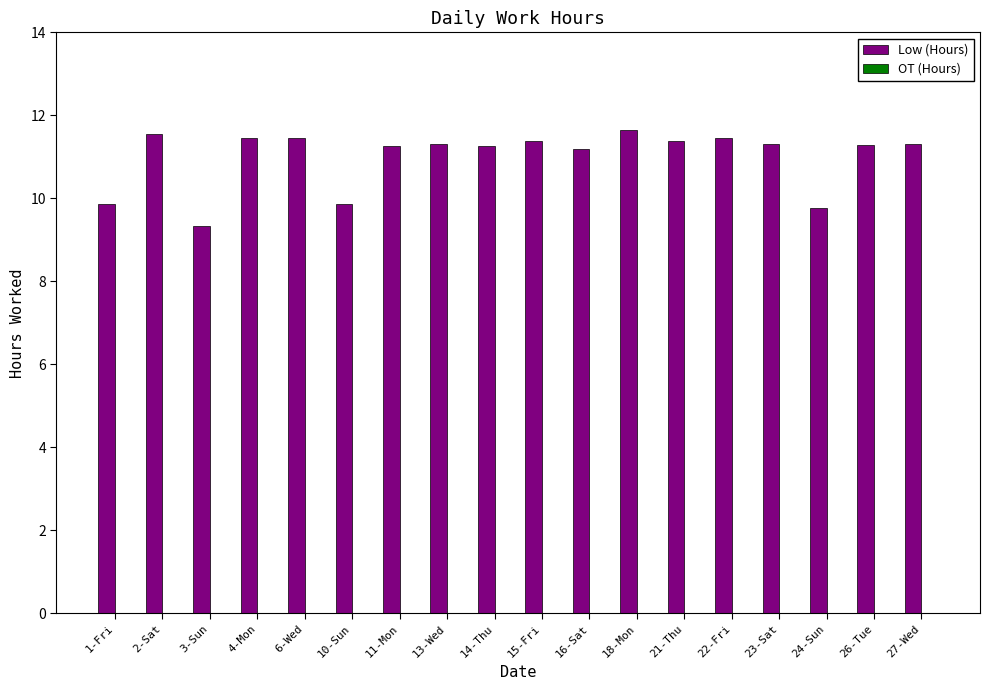

Which category has the lowest value across all series?

3-Sun